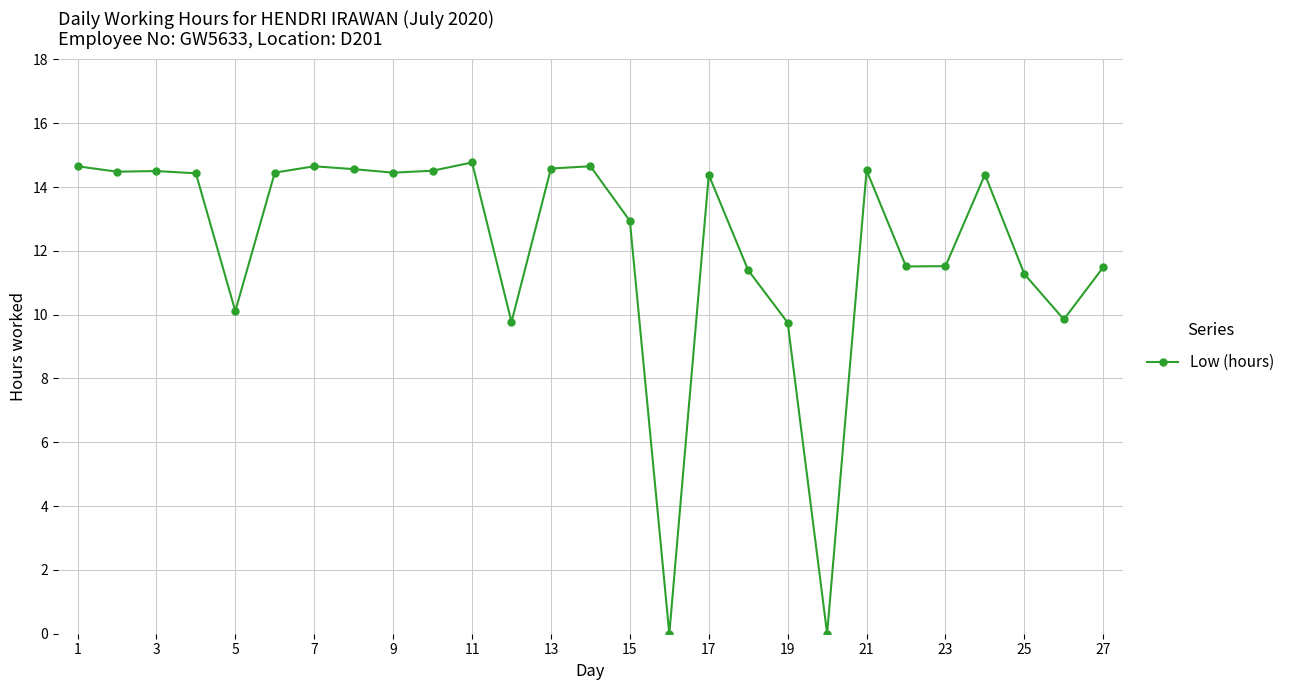

What is the average value?

12.1